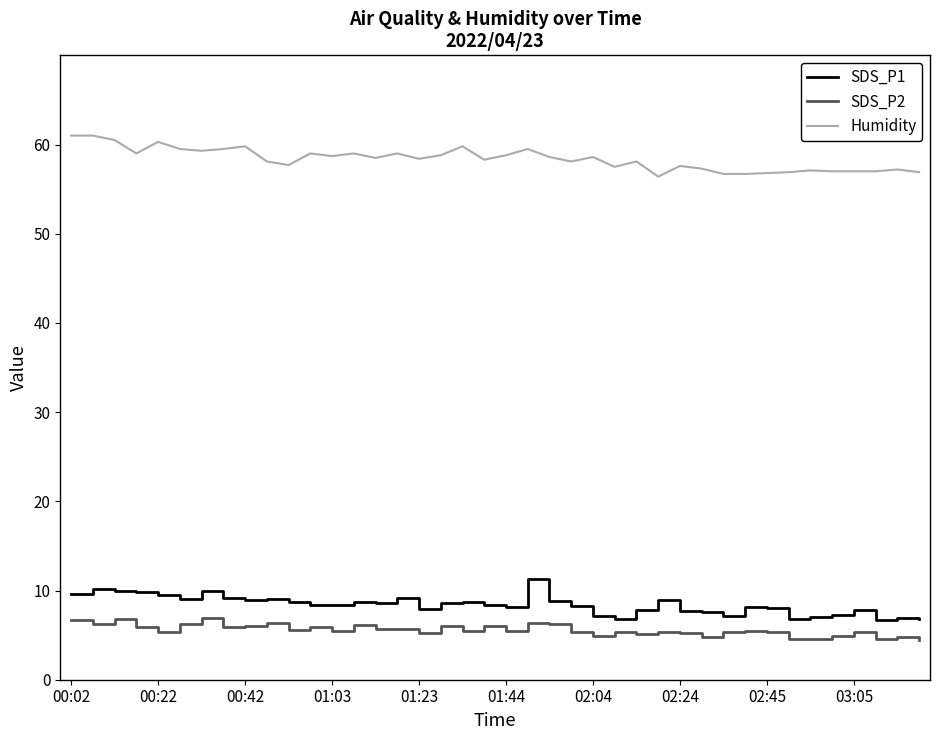

What are all the series names shown in the legend?

SDS_P1, SDS_P2, Humidity